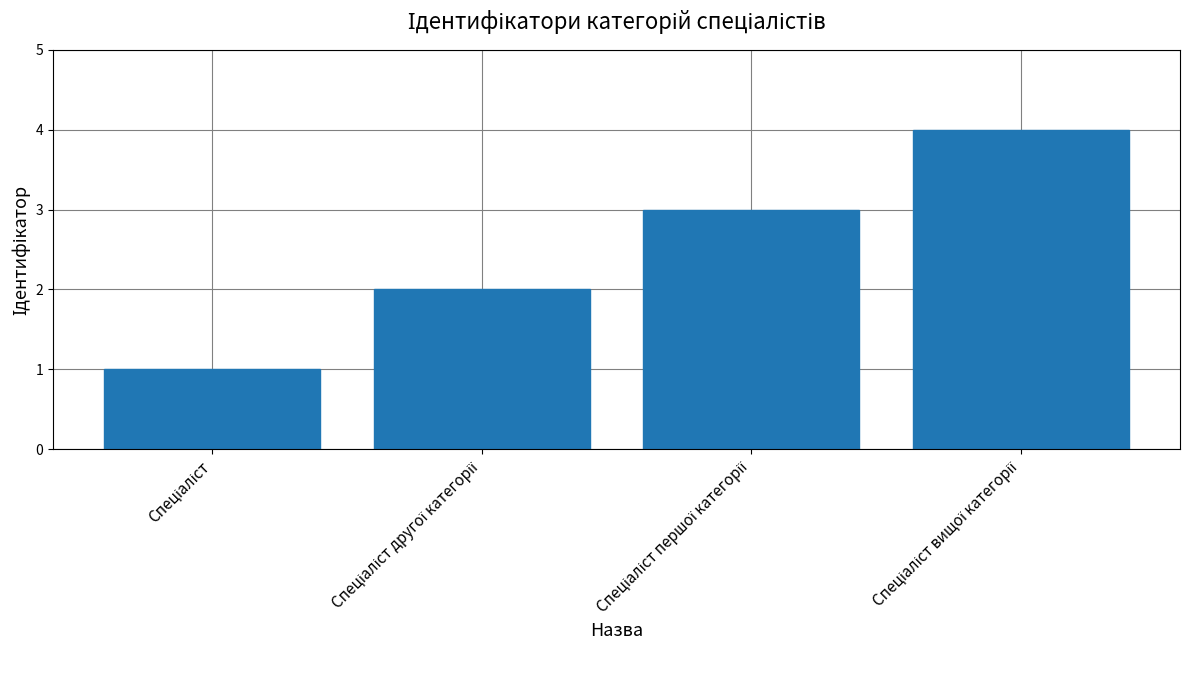

What is the sum of all values?

10